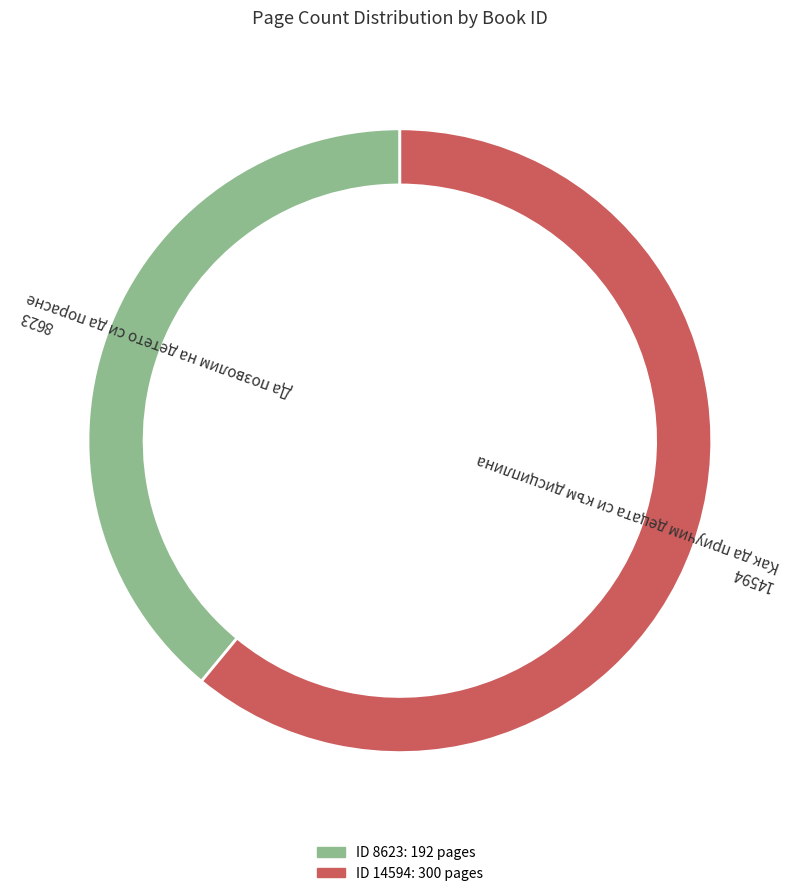

What is the ratio of the value at 8623 to the value at 14594?

0.6